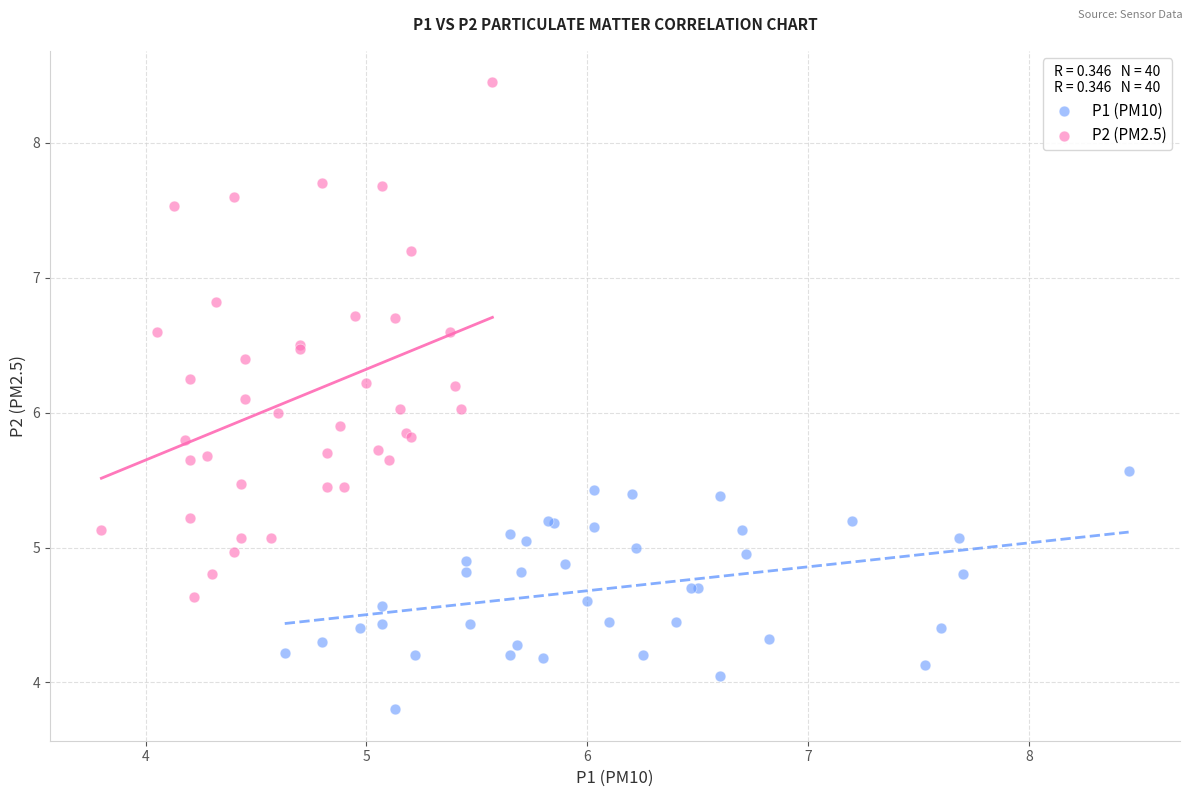

What are all the series names shown in the legend?

P1 (PM10), P2 (PM2.5)